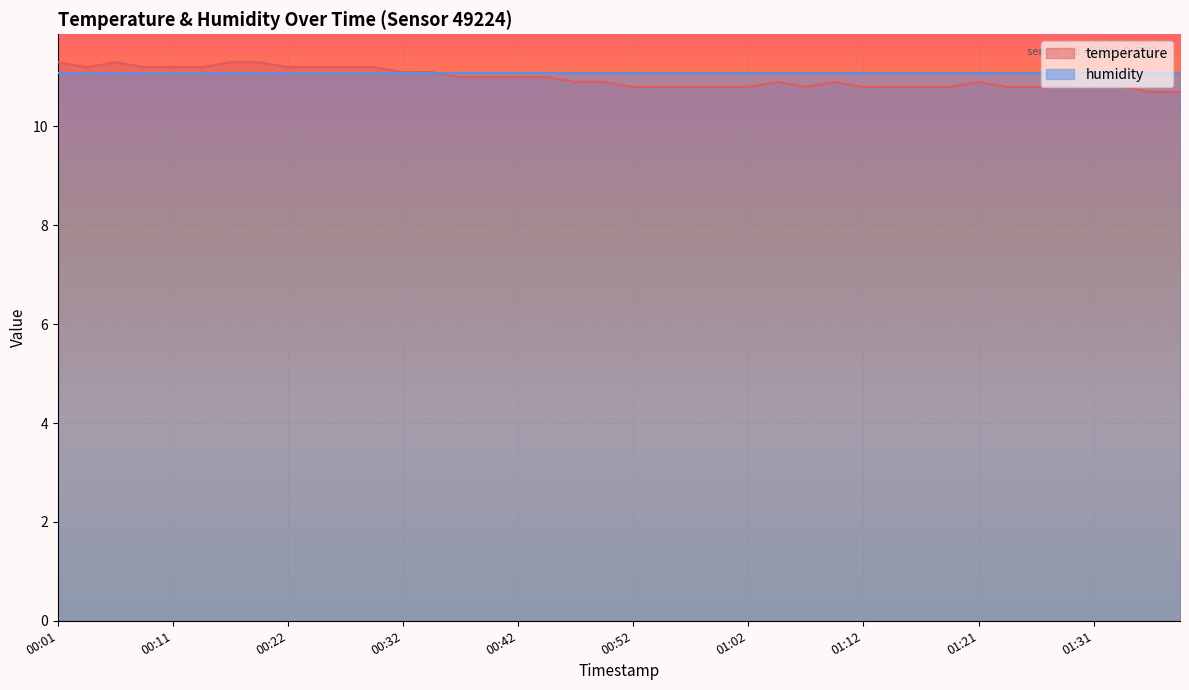

True or false: the data shows 11.3 at 00:06.

True